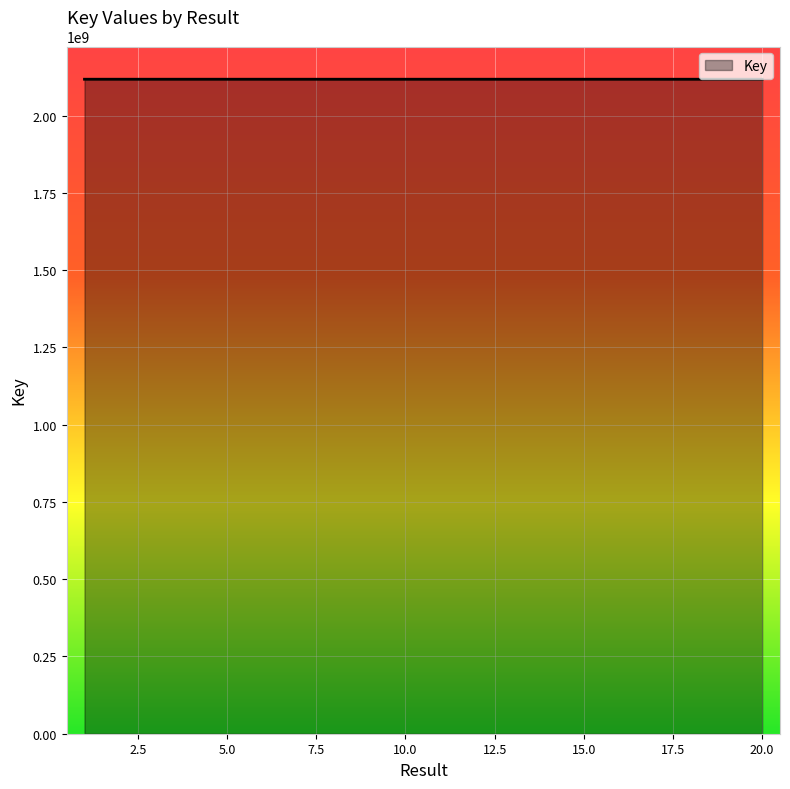

Does the chart display data point markers on the line(s)?

No